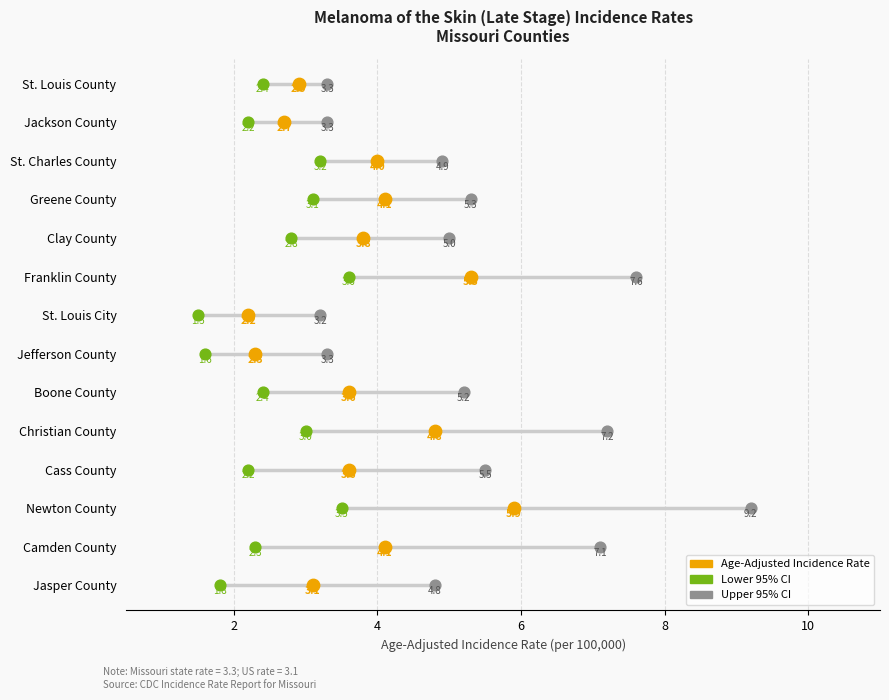

Which series reaches the minimum Y coordinate?

Lower 95% CI